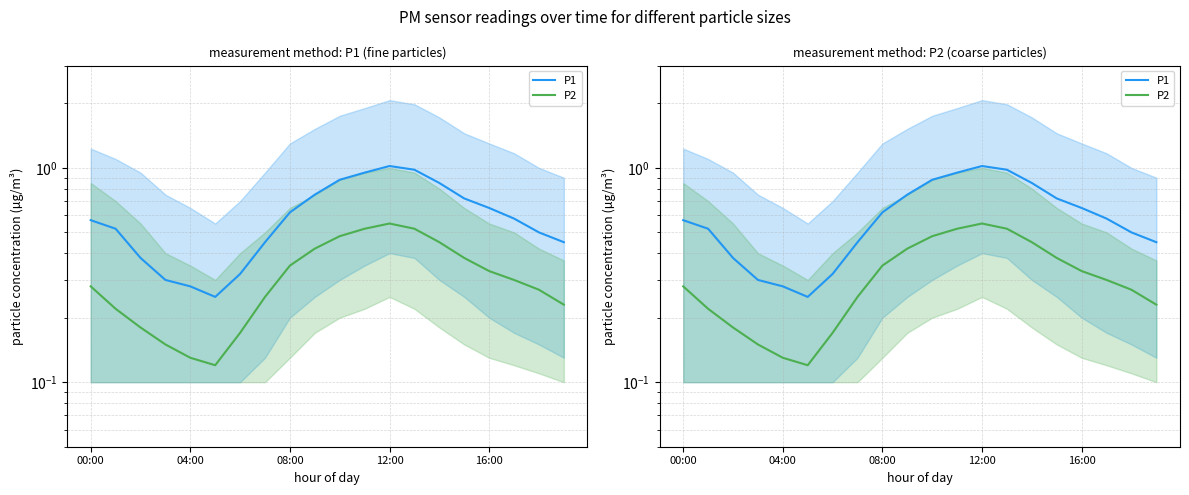

In P1, how many points are higher than both neighbors (excluding endpoints)?

1